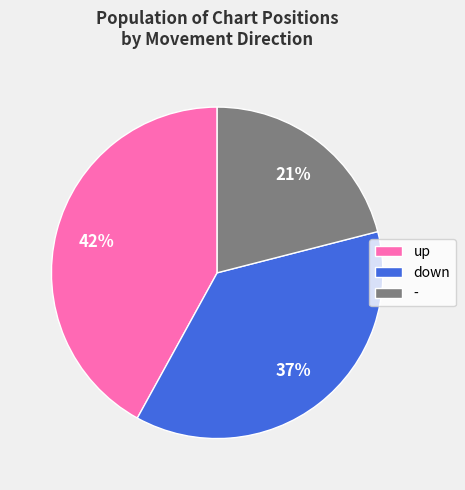

Between - and up, which is larger?

up